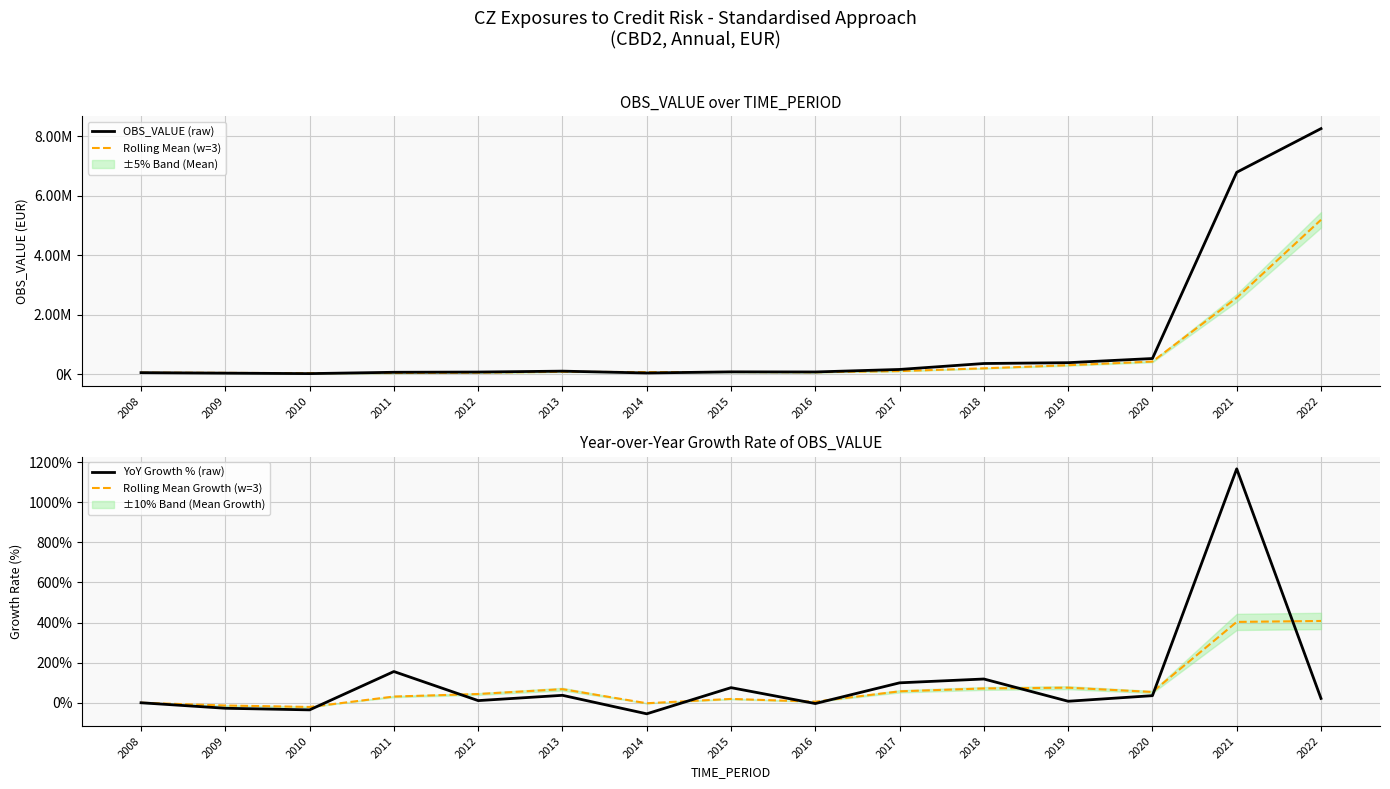

What is the difference between the second highest and second lowest values in the OBS_VALUE (raw) series?

6751212.0